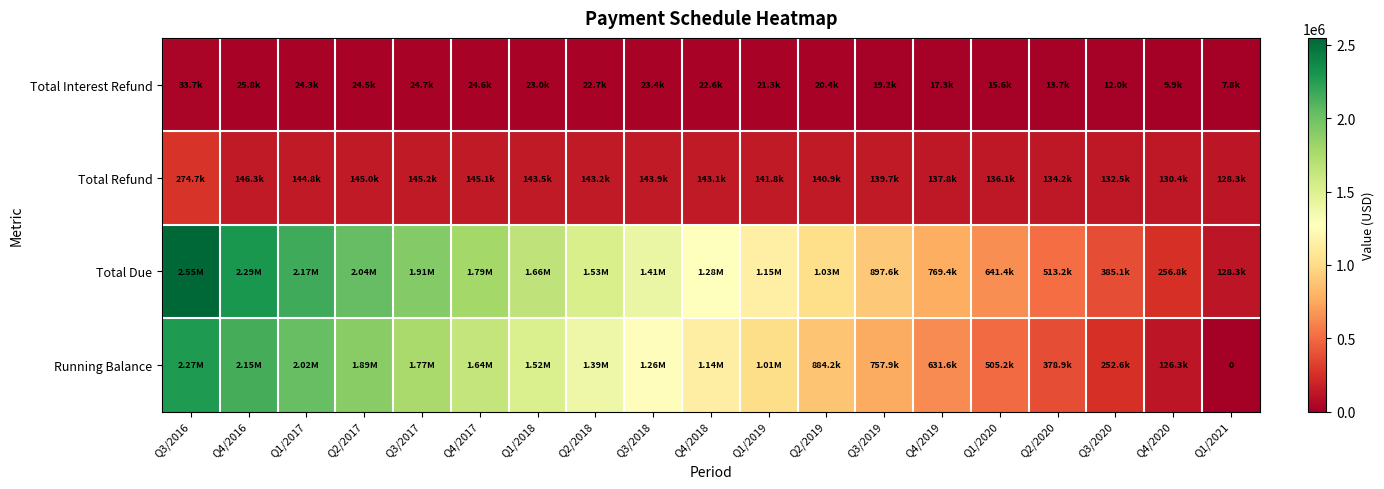

Which category has the lowest value in the Running Balance series?

Q1/2021